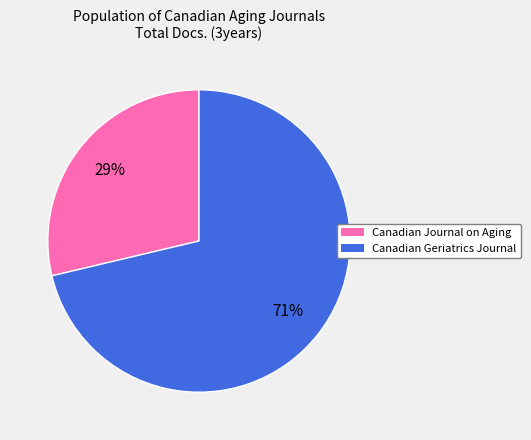

To the nearest percent, what is the average slice percentage?

50%